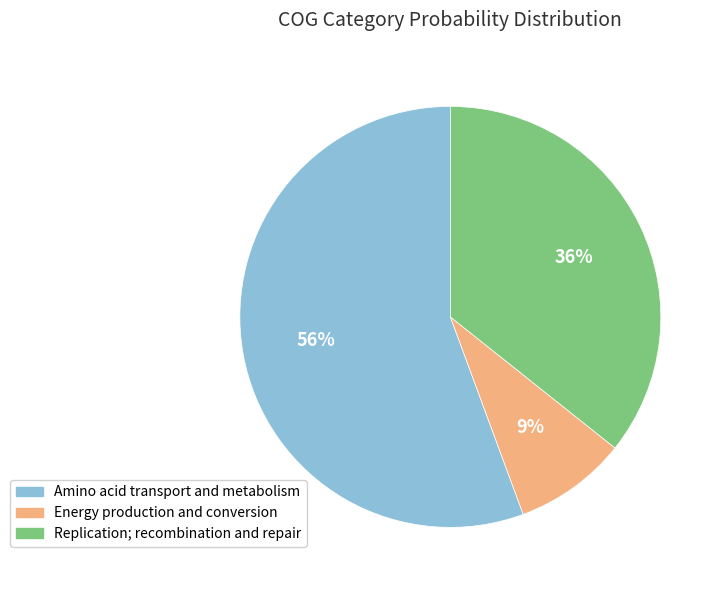

Which category has the biggest portion of the pie?

Amino acid transport and metabolism